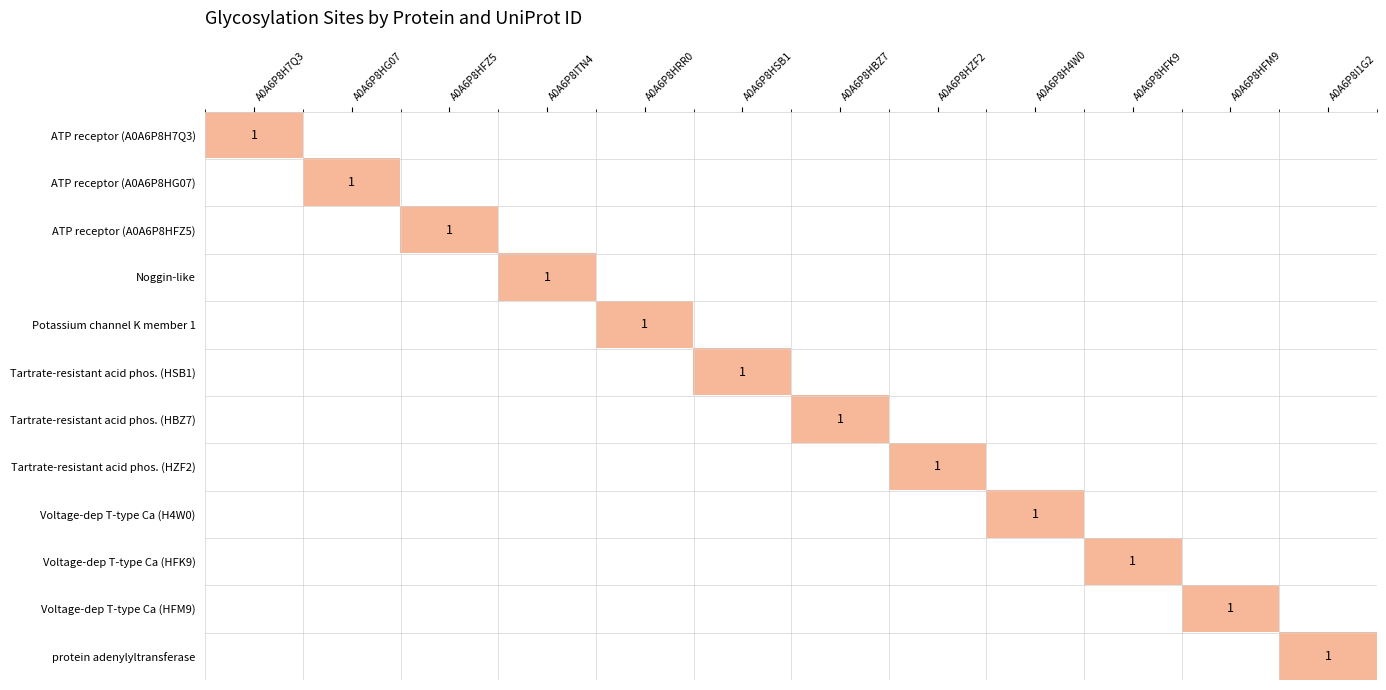

List the series in order of their peak value, lowest first.

ATP receptor (A0A6P8H7Q3), ATP receptor (A0A6P8HG07), ATP receptor (A0A6P8HFZ5), Noggin-like, Potassium channel K member 1, Tartrate-resistant acid phos. (HSB1), Tartrate-resistant acid phos. (HBZ7), Tartrate-resistant acid phos. (HZF2), Voltage-dep T-type Ca (H4W0), Voltage-dep T-type Ca (HFK9), Voltage-dep T-type Ca (HFM9), protein adenylyltransferase